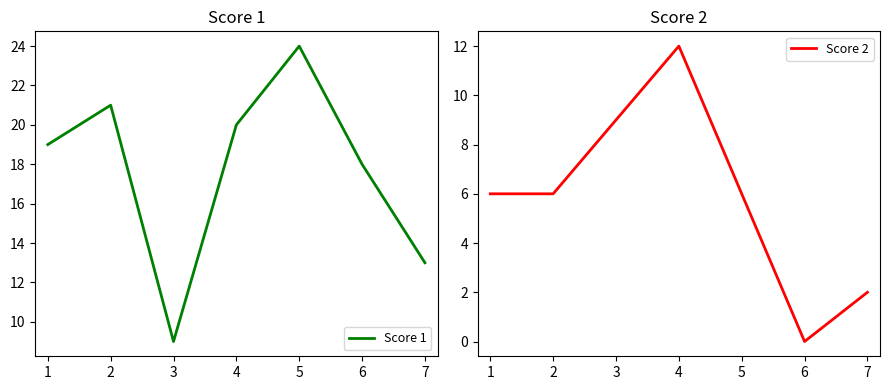

Is it true that Score 2 equals 6 at 1?

True